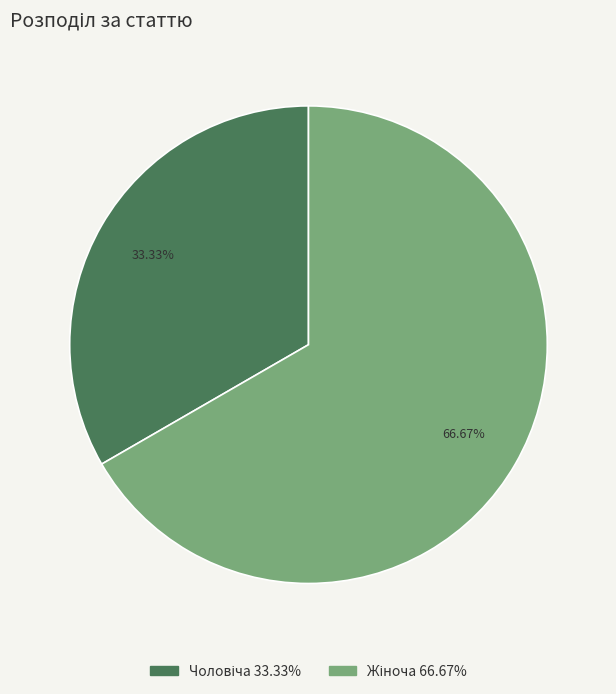

Is there a majority slice in this chart?

Yes